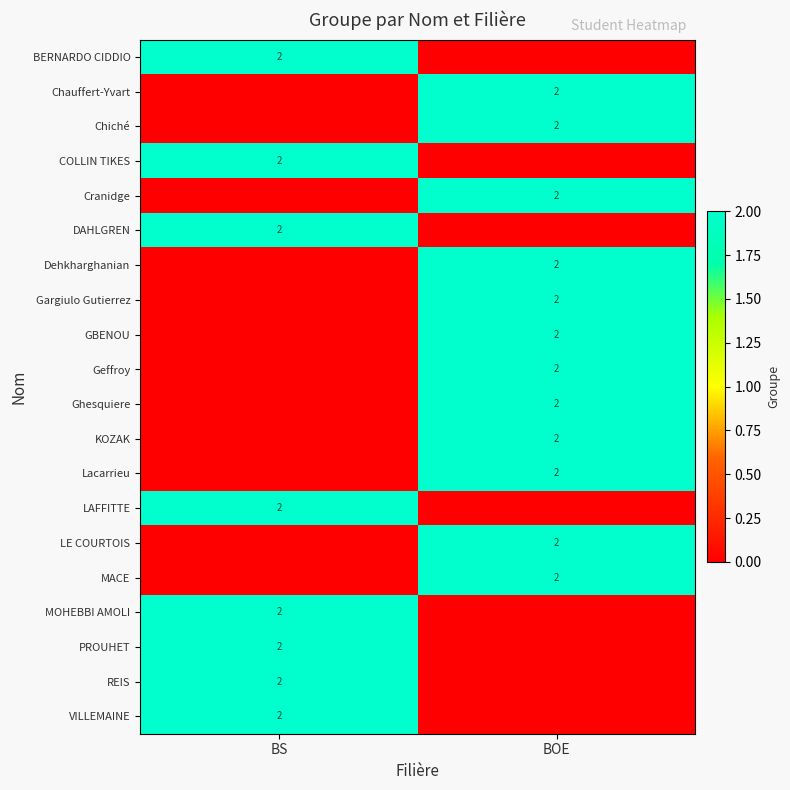

Is it true that Chauffert-Yvart equals 1 at BOE?

False